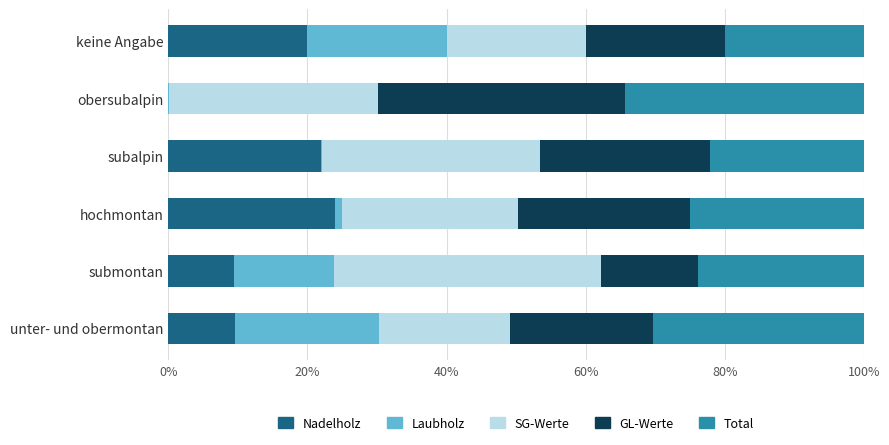

True or false: Nadelholz has a value of 9.5 at submontan.

True